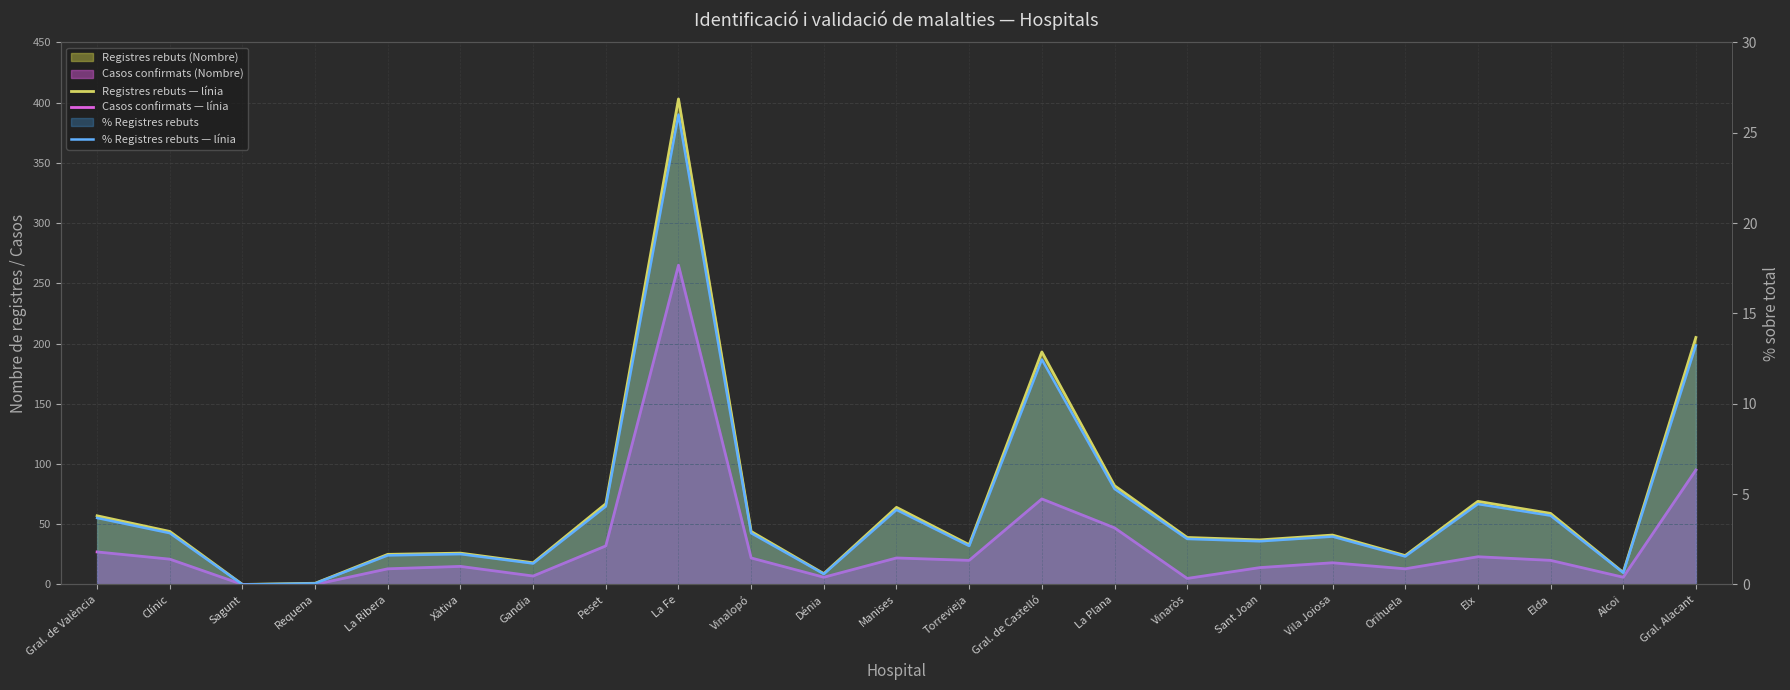

How many interior local peaks does the Registres rebuts — línia series have?

6